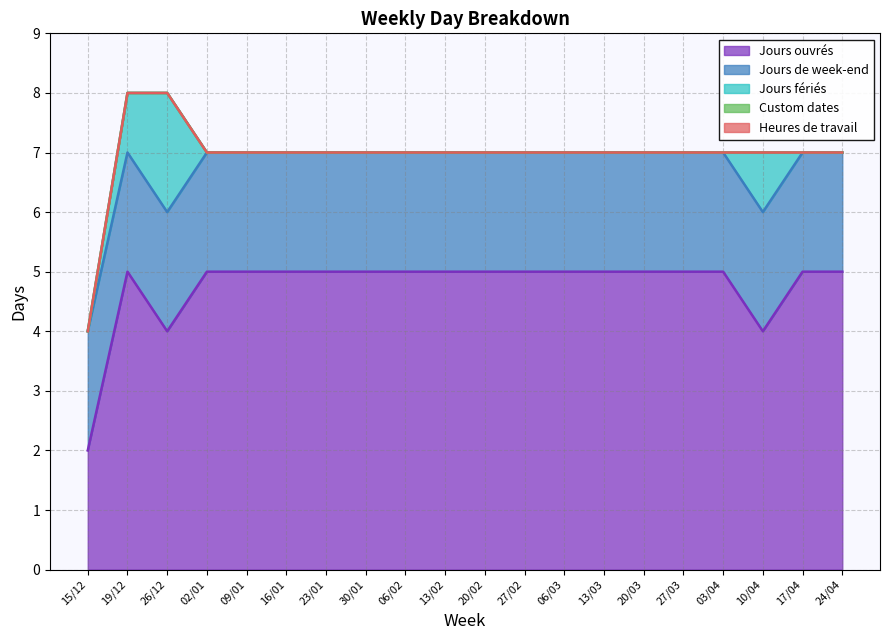

Reading left to right, transcribe all the data shown in this chart.

Jours ouvrés: 15/12=2	19/12=5	26/12=4	02/01=5	09/01=5	16/01=5	23/01=5	30/01=5	06/02=5	13/02=5	20/02=5	27/02=5	06/03=5	13/03=5	20/03=5	27/03=5	03/04=5	10/04=4	17/04=5	24/04=5
Jours de week-end: 15/12=2	19/12=2	26/12=2	02/01=2	09/01=2	16/01=2	23/01=2	30/01=2	06/02=2	13/02=2	20/02=2	27/02=2	06/03=2	13/03=2	20/03=2	27/03=2	03/04=2	10/04=2	17/04=2	24/04=2
Jours fériés: 15/12=0	19/12=1	26/12=2	02/01=0	09/01=0	16/01=0	23/01=0	30/01=0	06/02=0	13/02=0	20/02=0	27/02=0	06/03=0	13/03=0	20/03=0	27/03=0	03/04=0	10/04=1	17/04=0	24/04=0
Custom dates: 15/12=0	19/12=0	26/12=0	02/01=0	09/01=0	16/01=0	23/01=0	30/01=0	06/02=0	13/02=0	20/02=0	27/02=0	06/03=0	13/03=0	20/03=0	27/03=0	03/04=0	10/04=0	17/04=0	24/04=0
Heures de travail: 15/12=0	19/12=0	26/12=0	02/01=0	09/01=0	16/01=0	23/01=0	30/01=0	06/02=0	13/02=0	20/02=0	27/02=0	06/03=0	13/03=0	20/03=0	27/03=0	03/04=0	10/04=0	17/04=0	24/04=0